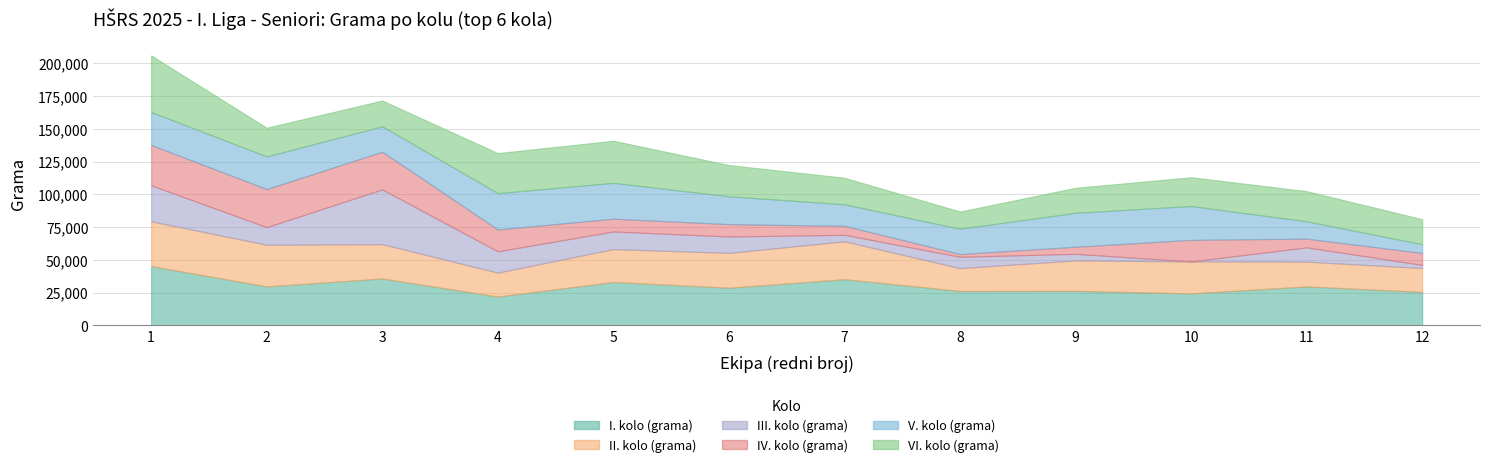

In IV. kolo (grama), how many points are lower than both neighbors (excluding endpoints)?

2